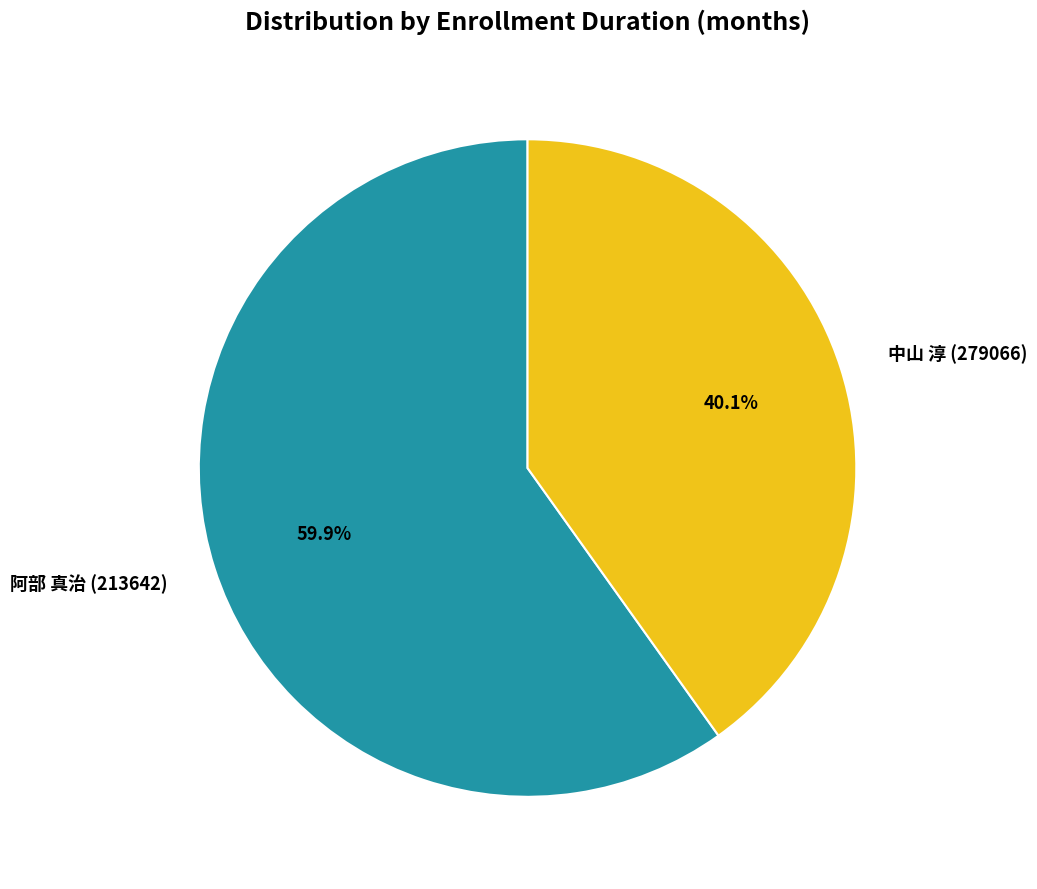

To the nearest percent, what is the combined percentage of 中山 淳 (279066) and 阿部 真治 (213642)?

100%